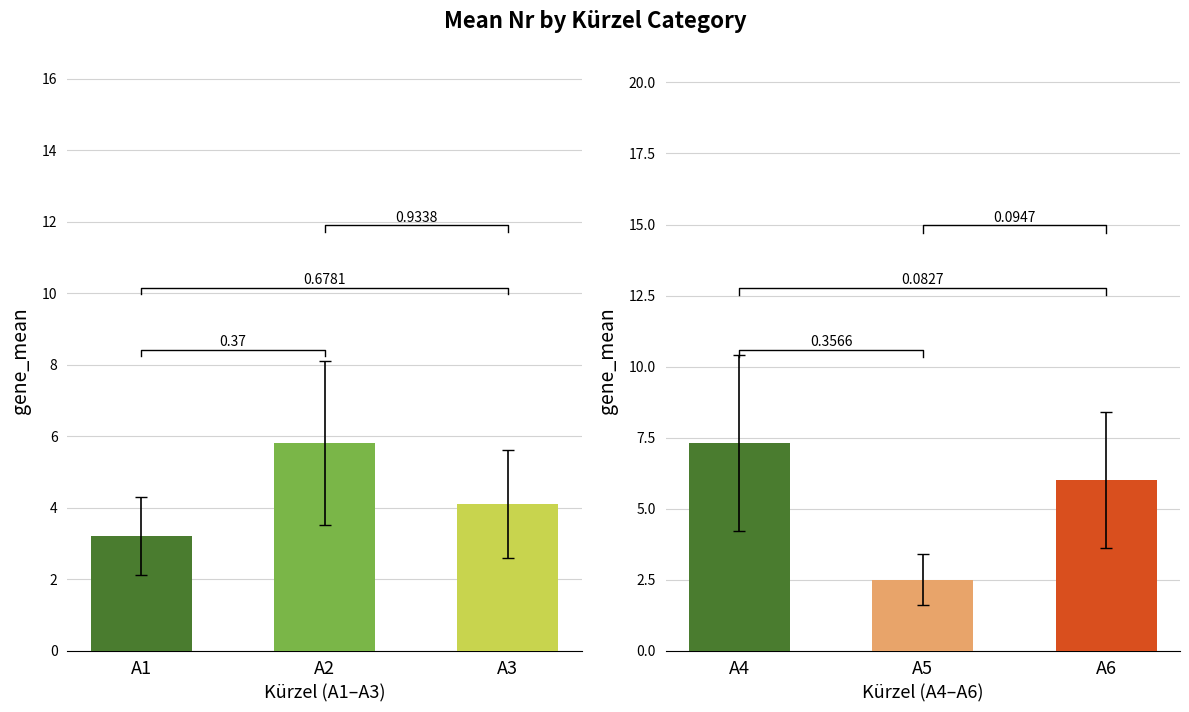

What is the difference between the maximum and second lowest values?

1.3